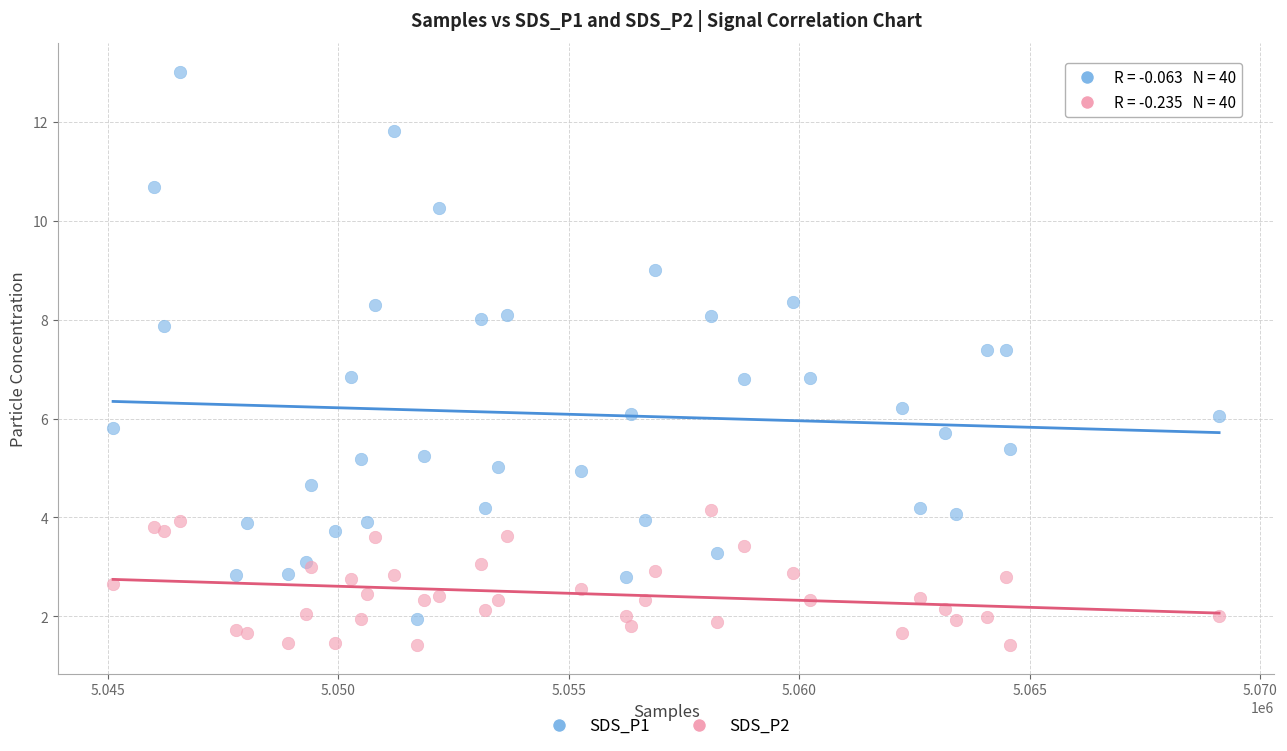

Which series contains the lowest Y value?

SDS_P2